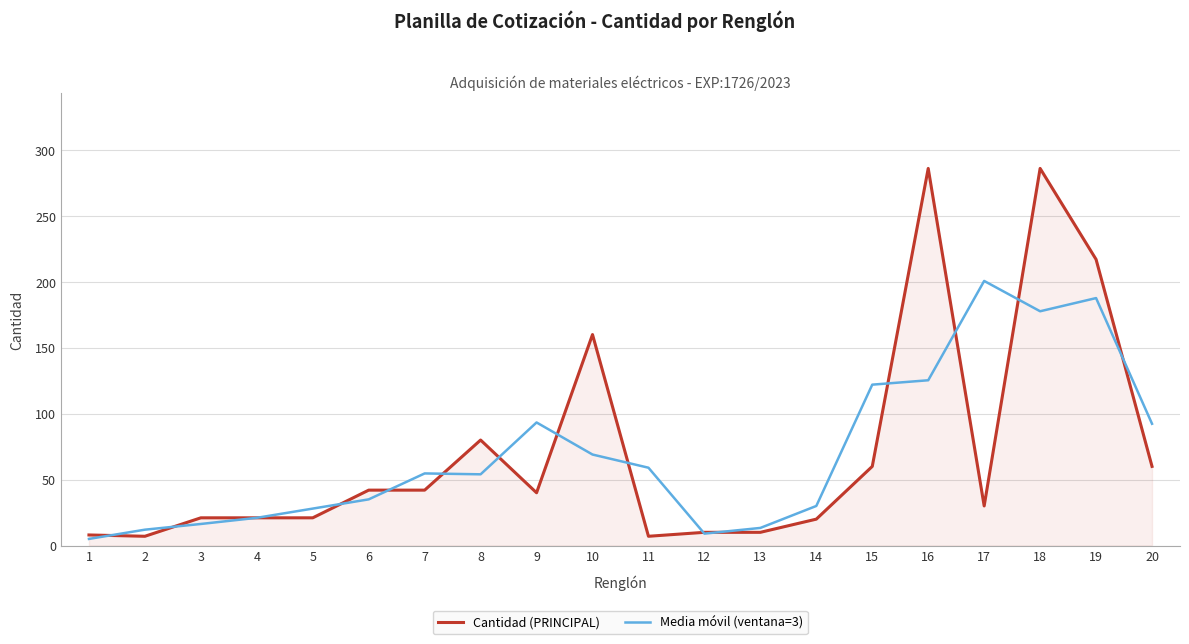

Is the value of Cantidad (PRINCIPAL) at 6 greater than the value of Media móvil (ventana=3) at 4?

Yes